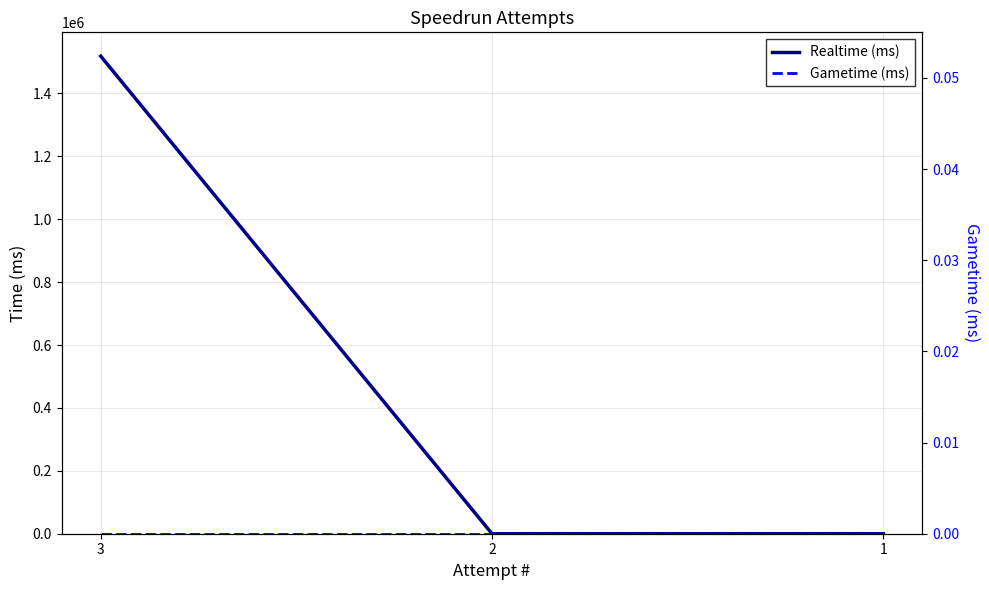

Reading right to left, extract all data points from this chart.

Realtime (ms): 0	0	1518331
Gametime (ms): 0	0	0